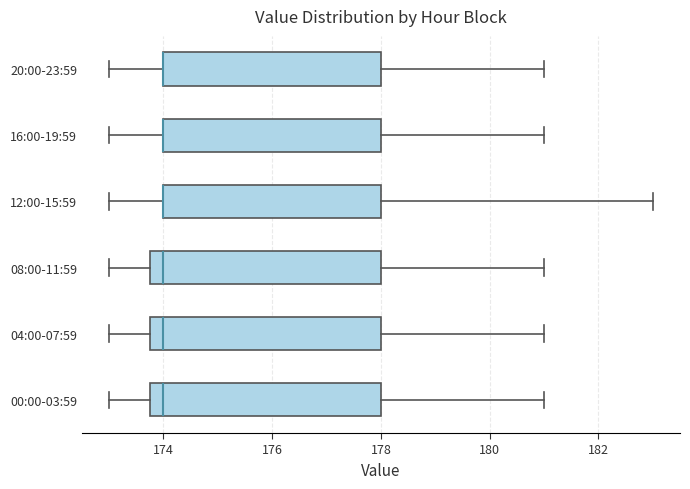

Where is the right edge of the box for 04:00-07:59 on the x-axis? The values are not printed on the chart, so give them approximately, as read against the axis.

178.0